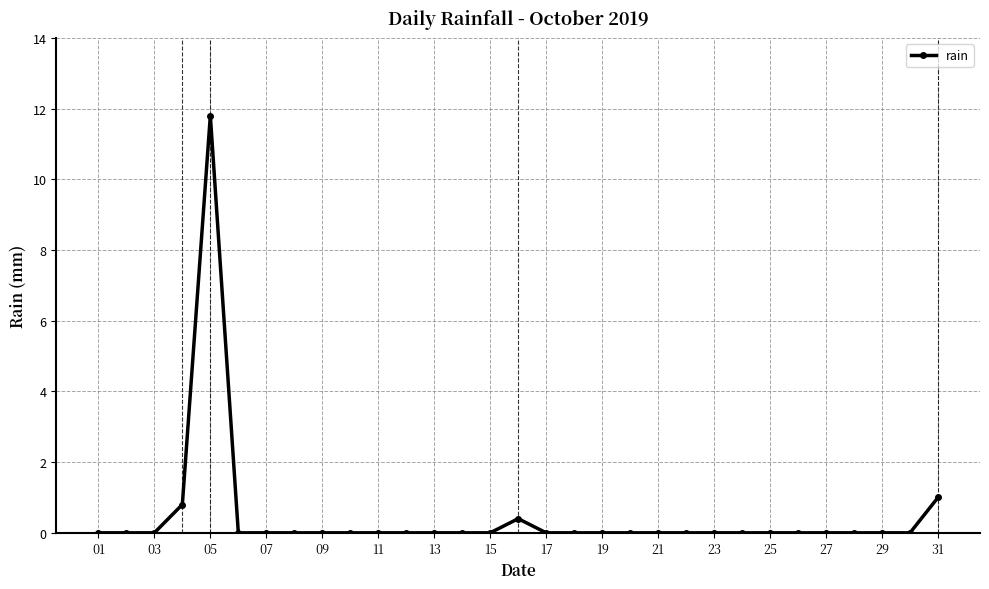

What is the sum of all values?

14.0